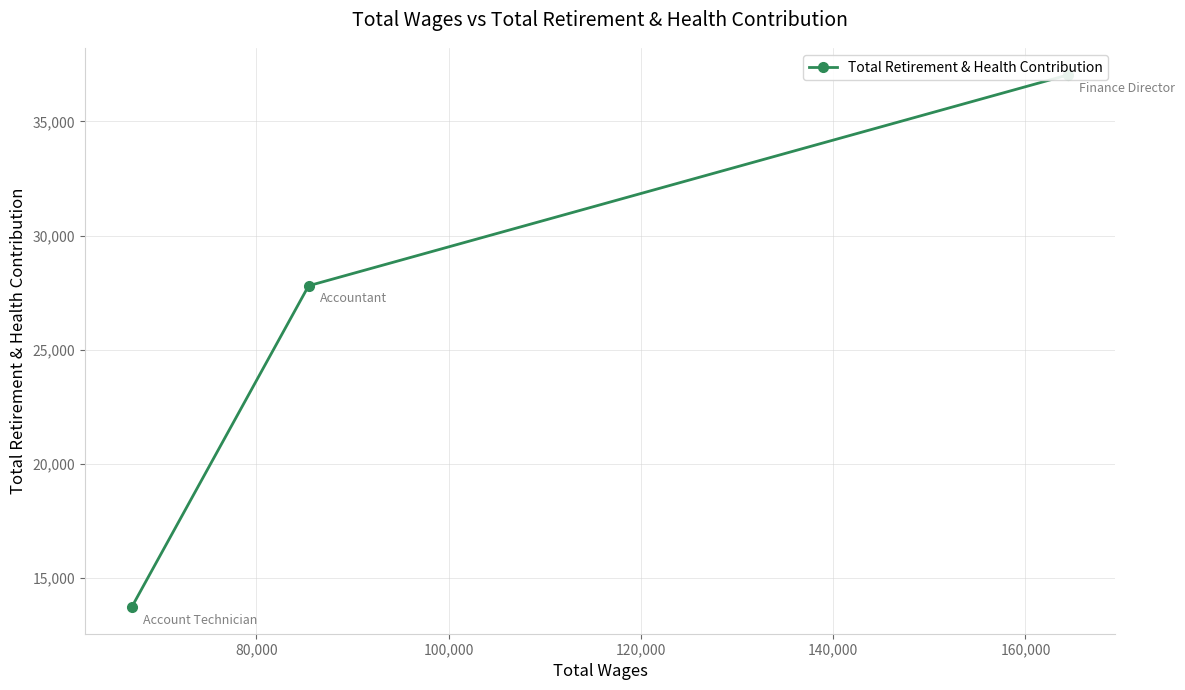

How many distinct data groups are displayed?

1